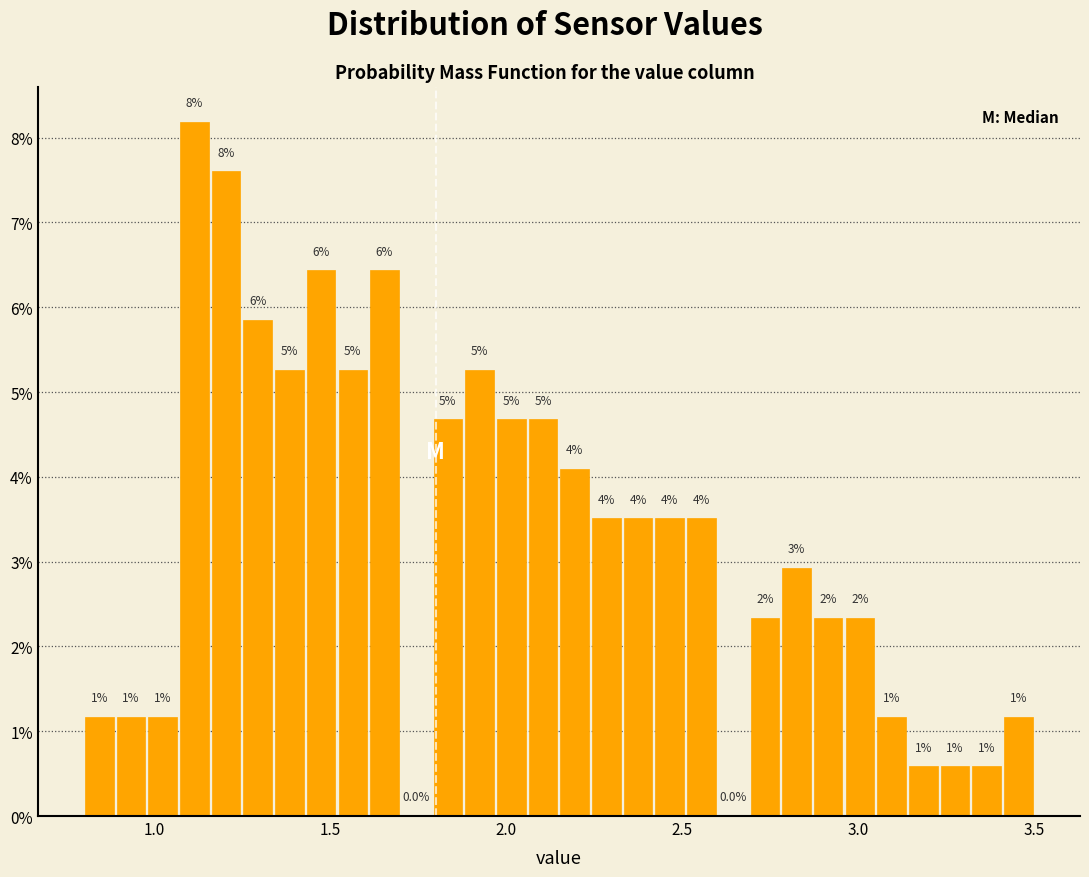

Read against the x-axis, roughly where is the centre of the tallest bar?

1.10